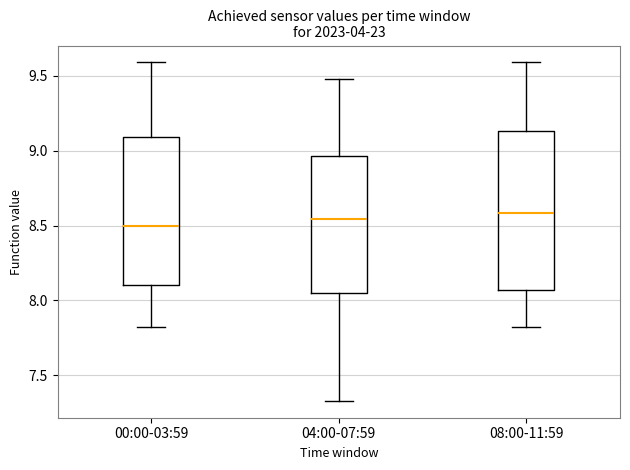

Reading left to right, transcribe this box plot: for each box, give where its median line is, the range the box spans, and where its two whiskers end, as read against the y-axis. The values are not printed on the chart, so give them approximately, as read against the axis.

00:00-03:59: median 8.50, box 8.10 to 9.10, whiskers 7.80 to 9.60
04:00-07:59: median 8.55, box 8.05 to 8.95, whiskers 7.35 to 9.50
08:00-11:59: median 8.60, box 8.05 to 9.15, whiskers 7.80 to 9.60